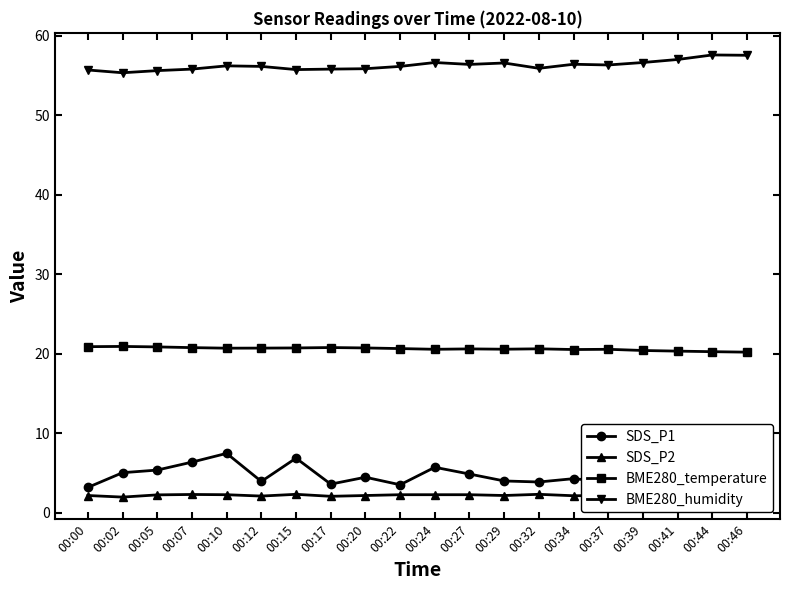

Reading right to left, what are all the values shown in this chart?

SDS_P1: 5.6	3.2	4.5	4.8	3.9	4.3	3.9	4.0	4.9	5.8	3.5	4.5	3.6	6.9	4.0	7.5	6.4	5.4	5.1	3.2
SDS_P2: 2.4	2.4	2.4	2.2	2.2	2.2	2.4	2.2	2.3	2.3	2.3	2.2	2.1	2.4	2.1	2.3	2.3	2.3	2.0	2.2
BME280_temperature: 20.2	20.3	20.4	20.4	20.6	20.6	20.6	20.6	20.6	20.6	20.7	20.8	20.8	20.8	20.7	20.7	20.8	20.9	20.9	20.9
BME280_humidity: 57.6	57.6	57.0	56.7	56.4	56.4	55.9	56.6	56.4	56.7	56.2	55.9	55.8	55.8	56.2	56.2	55.8	55.6	55.4	55.7